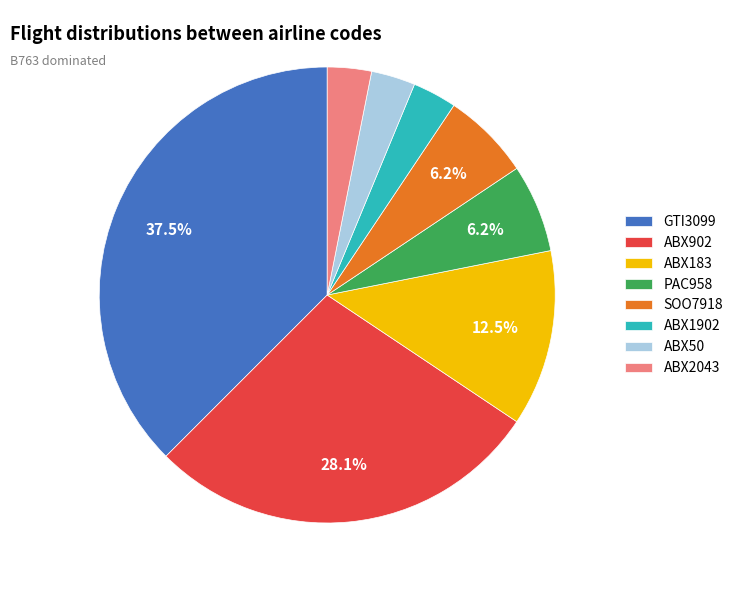

To the nearest percent, what portion does SOO7918 represent?

6%